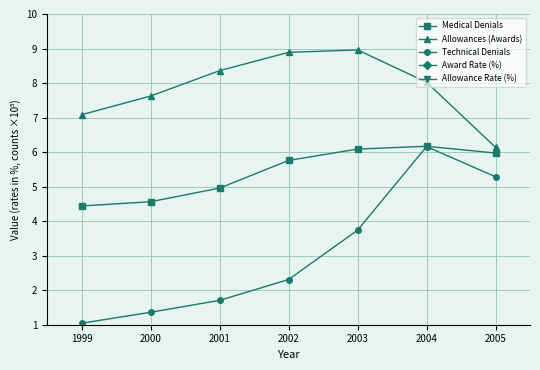

How many lines are shown in the chart?

5